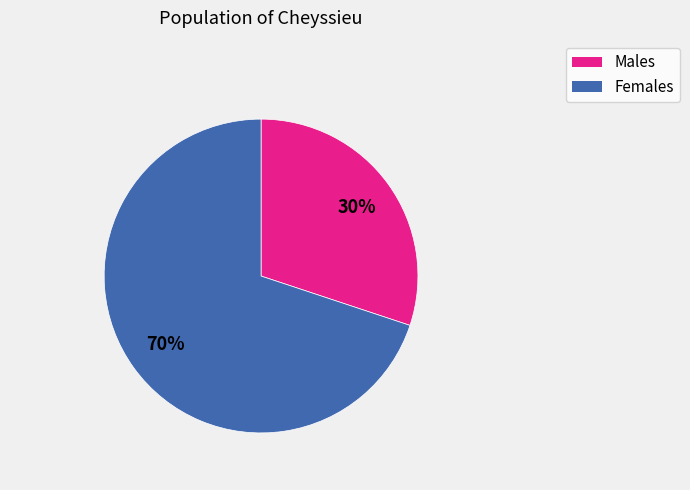

How many segments does this pie chart have?

2